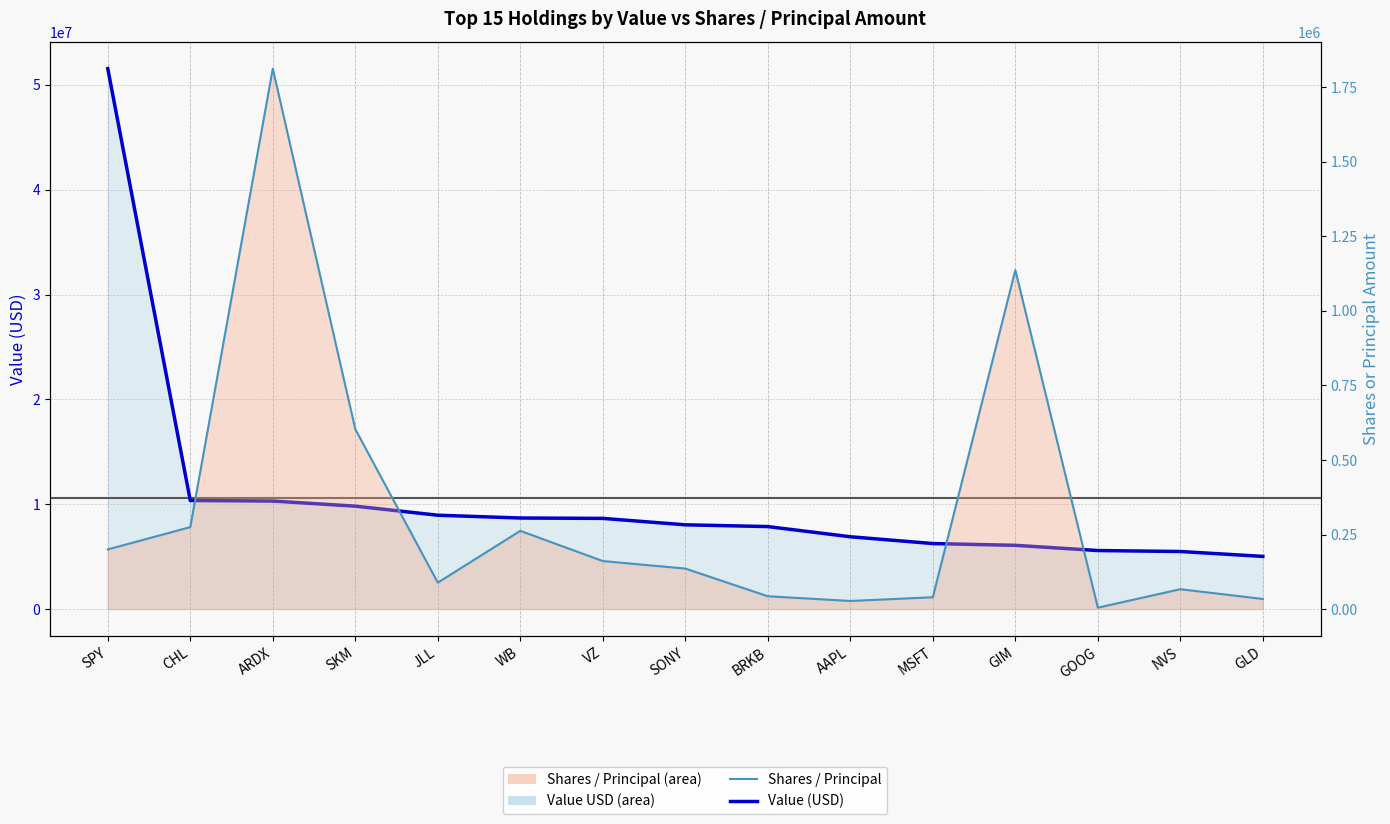

Where is Value (USD) nearest to the value 28287500?

CHL